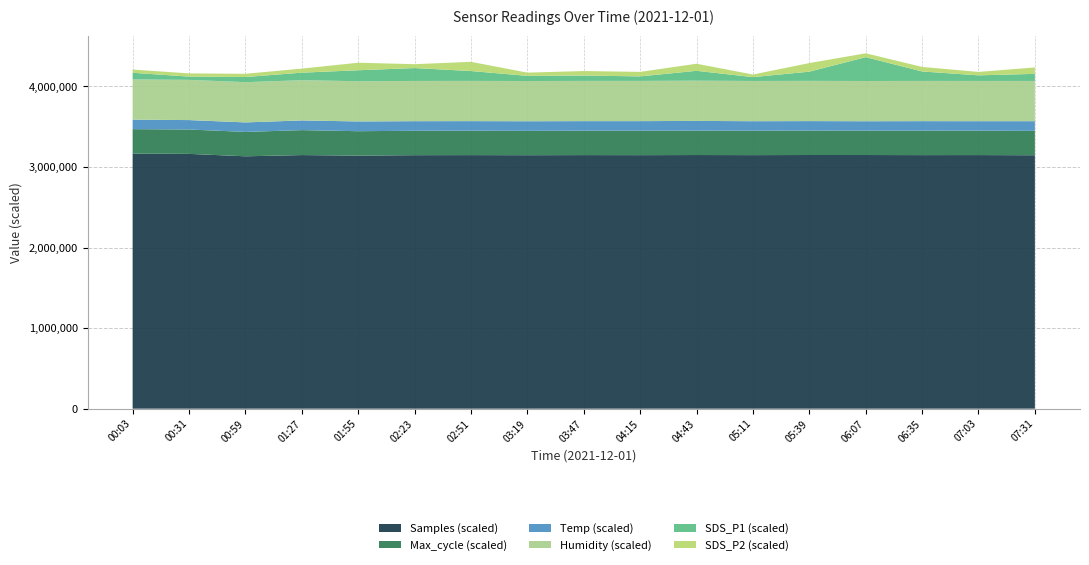

Reading left to right, extract all data points from this chart.

Samples: 00:03=6331438.0	00:31=6326382.0	00:59=6266100.0	01:27=6296596.0	01:55=6283167.0	02:23=6294044.0	02:51=6295852.0	03:19=6293402.0	03:47=6296151.0	04:15=6294681.0	04:43=6297614.0	05:11=6295579.0	05:39=6298342.0	06:07=6298012.0	06:35=6295663.0	07:03=6296706.0	07:31=6292240.0
SDS_P1: 00:03=1.0	00:31=0.5	00:59=0.8	01:27=1.2	01:55=1.7	02:23=2.0	02:51=1.5	03:19=0.8	03:47=0.8	04:15=0.7	04:43=1.5	05:11=0.6	05:39=1.4	06:07=3.7	06:35=1.5	07:03=0.9	07:31=1.1
Max_cycle: 00:03=20292.0	00:31=20166.0	00:59=20184.0	01:27=20659.0	01:55=20211.0	02:23=20204.0	02:51=20179.0	03:19=20168.0	03:47=20168.0	04:15=20220.0	04:43=20173.0	05:11=20197.0	05:39=20185.0	06:07=20163.0	06:35=20238.0	07:03=20179.0	07:31=20186.0
SDS_P2: 00:03=0.5	00:31=0.5	00:59=0.5	01:27=0.6	01:55=1.2	02:23=0.6	02:51=1.4	03:19=0.5	03:47=0.7	04:15=0.7	04:43=1.1	05:11=0.4	05:39=1.3	06:07=0.6	06:35=0.7	07:03=0.5	07:31=1.0
Temp: 00:03=11.8	00:31=11.7	00:59=11.8	01:27=12.0	01:55=12.1	02:23=11.9	02:51=11.9	03:19=11.9	03:47=11.9	04:15=11.9	04:43=12.1	05:11=11.8	05:39=11.8	06:07=11.7	06:35=11.8	07:03=11.8	07:31=12.0
Humidity: 00:03=99.9	00:31=99.9	00:59=99.9	01:27=99.9	01:55=99.9	02:23=99.9	02:51=99.9	03:19=99.9	03:47=99.9	04:15=99.9	04:43=99.9	05:11=99.9	05:39=99.9	06:07=99.9	06:35=99.9	07:03=99.9	07:31=99.9